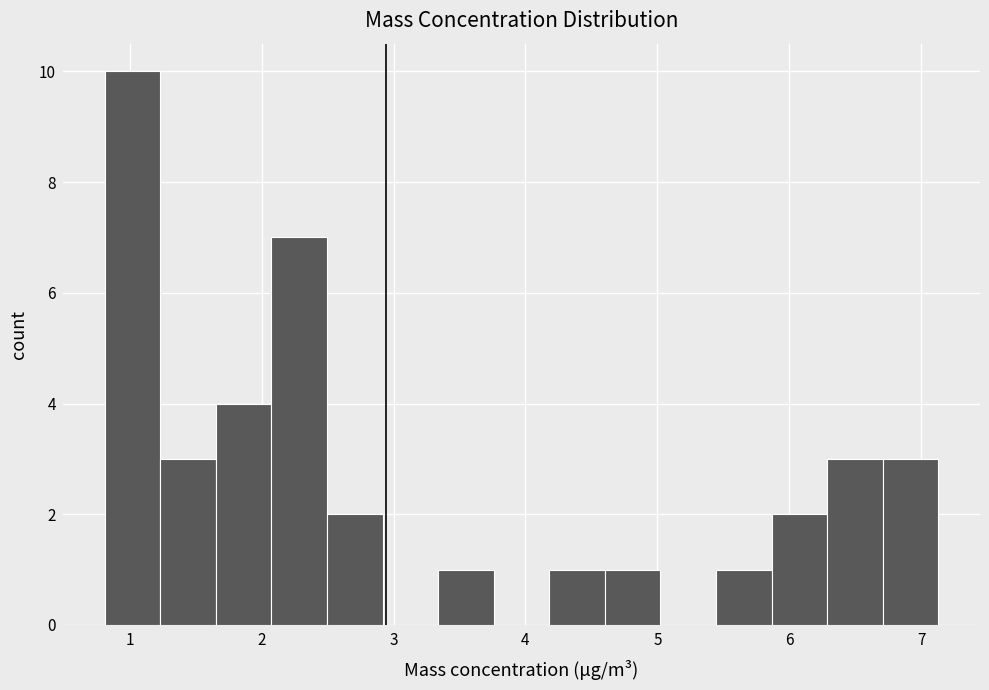

How tall is the bar that spans 3.3 to 3.8 on the x-axis? Neither the bar edges nor the heights are printed on the chart, so give them approximately, as read against the axes.

1